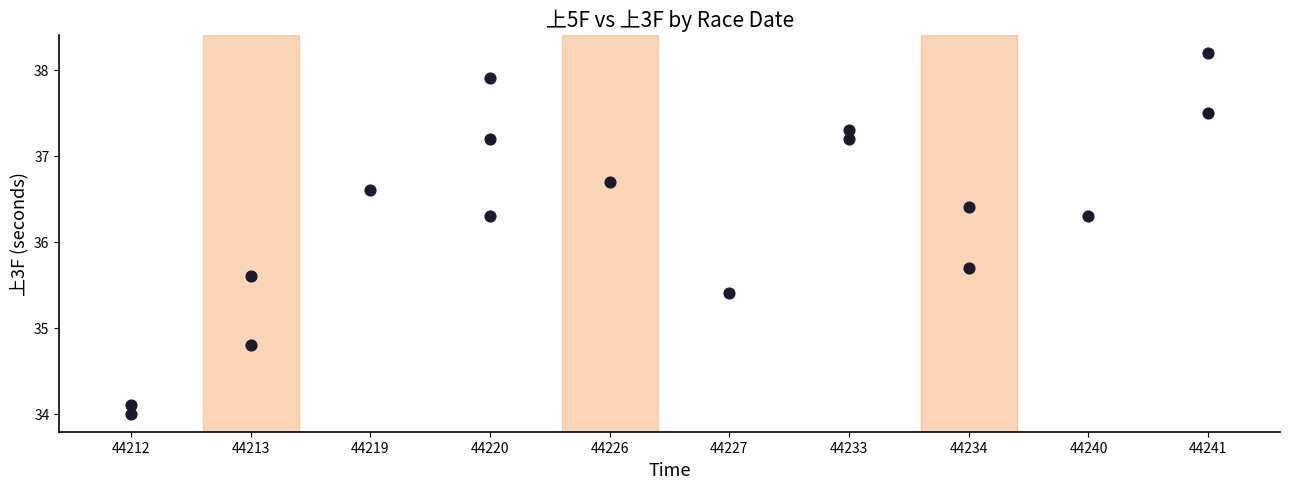

What is the range of Y values (max minus min)?

4.2